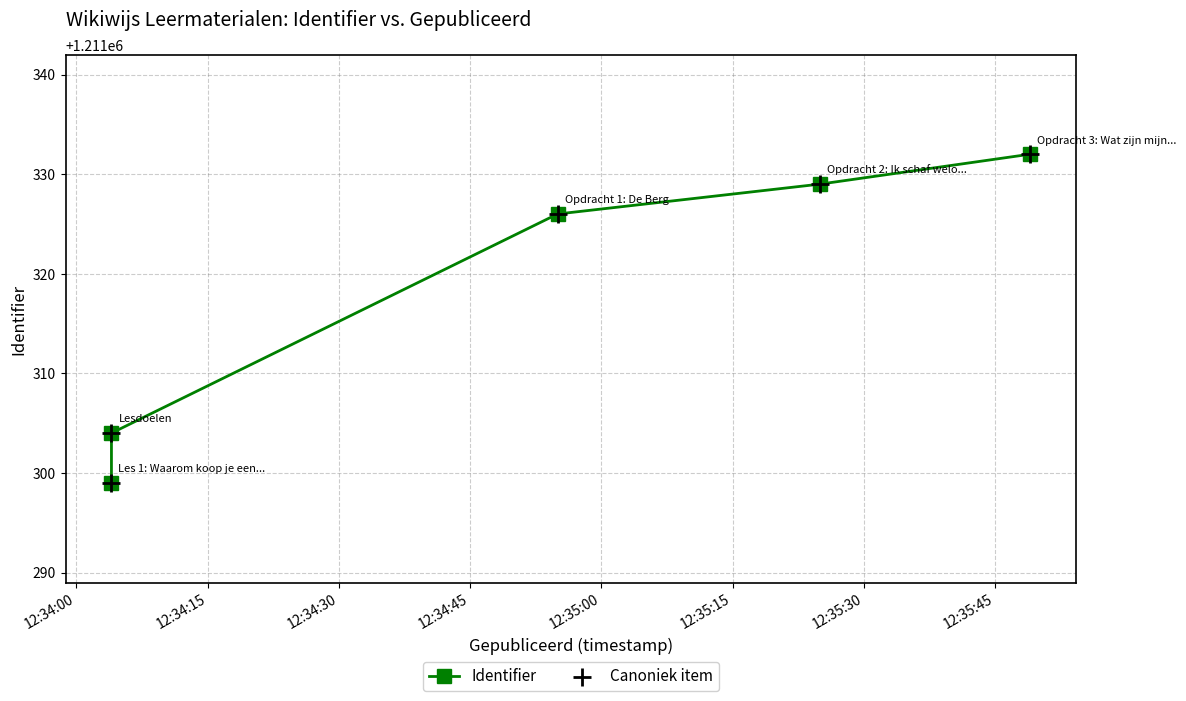

What are all the series names shown in the legend?

Identifier, Canoniek item